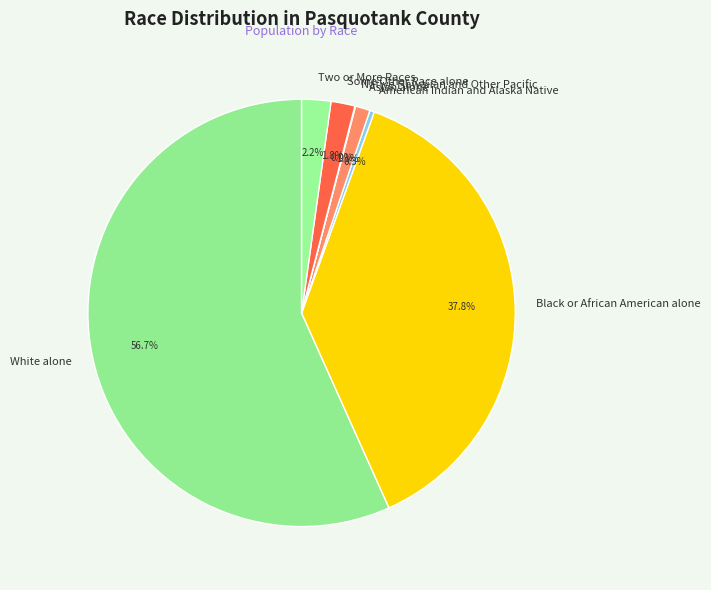

To the nearest percent, what is the difference between the largest and smallest slice percentages?

57%